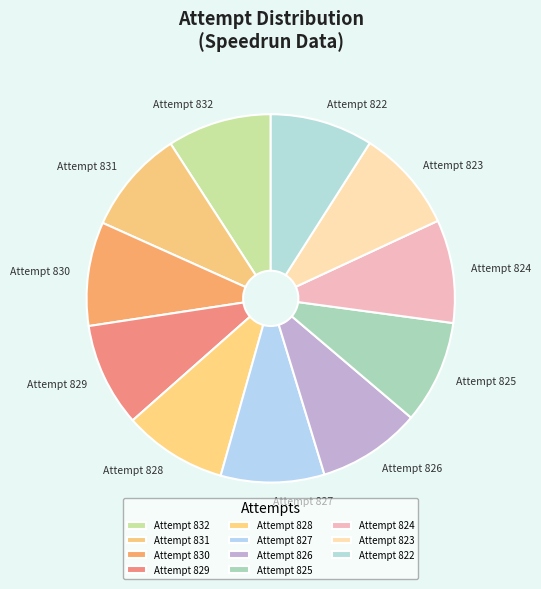

Do Attempt 831 and Attempt 825 together represent more than half of the pie?

No